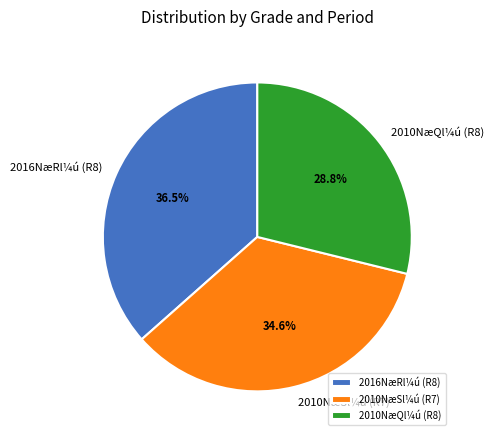

Which category has the smallest portion of the pie?

2010NæQl¼ú (R8)